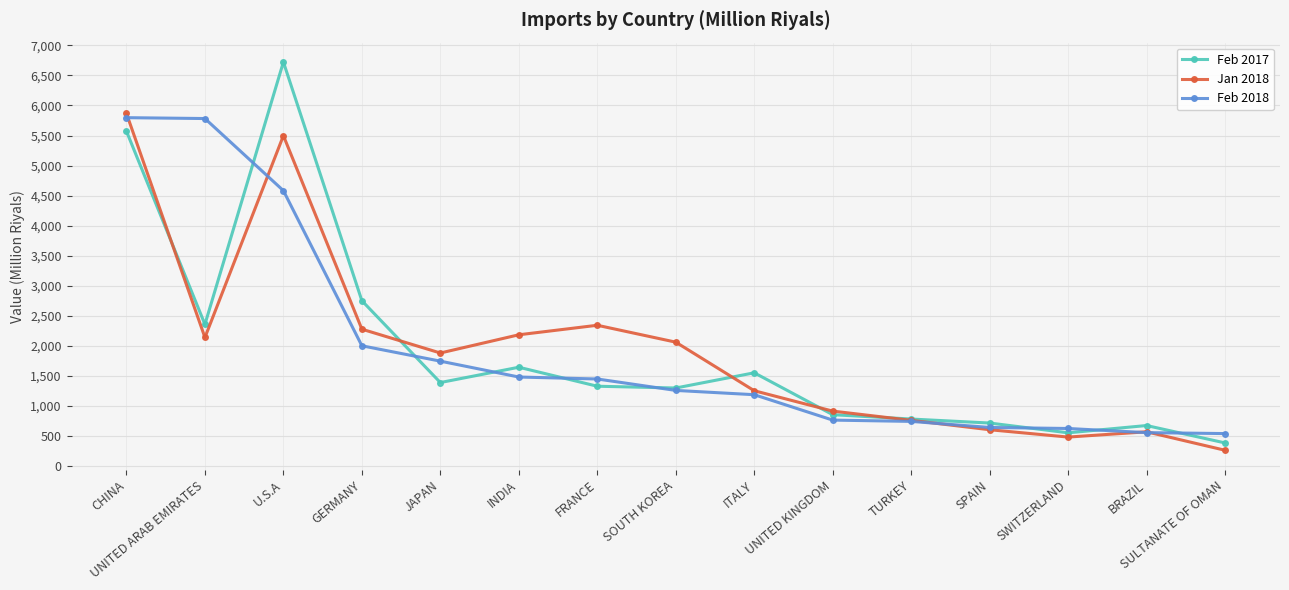

How many distinct data groups are displayed?

3